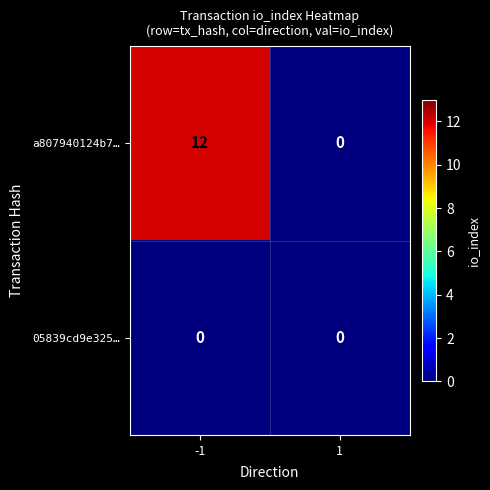

The value of a807940124b7… at 1 is -6. True or false?

False